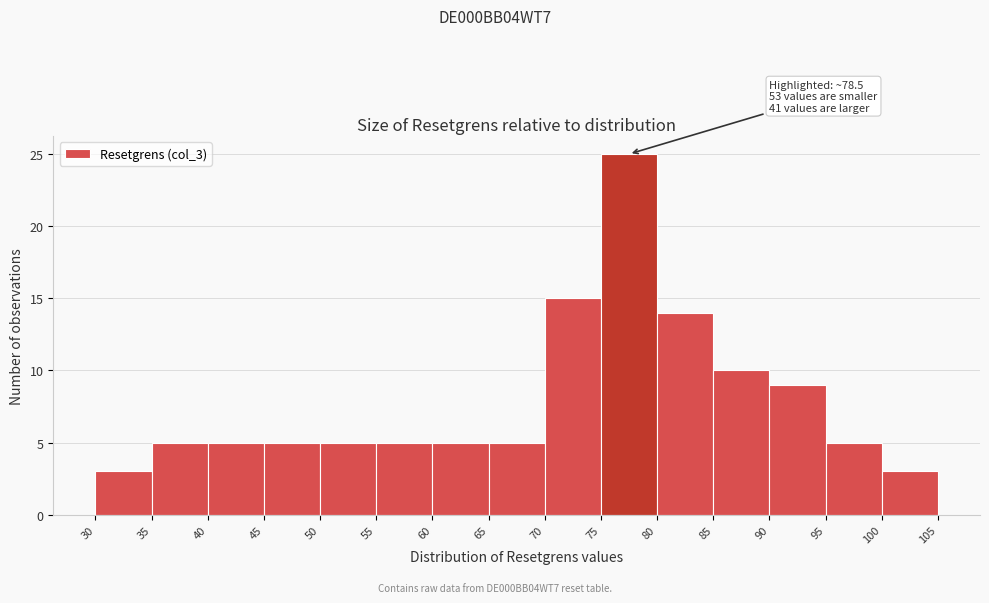

Over which range of the x-axis is the bar tallest?

75 to 80